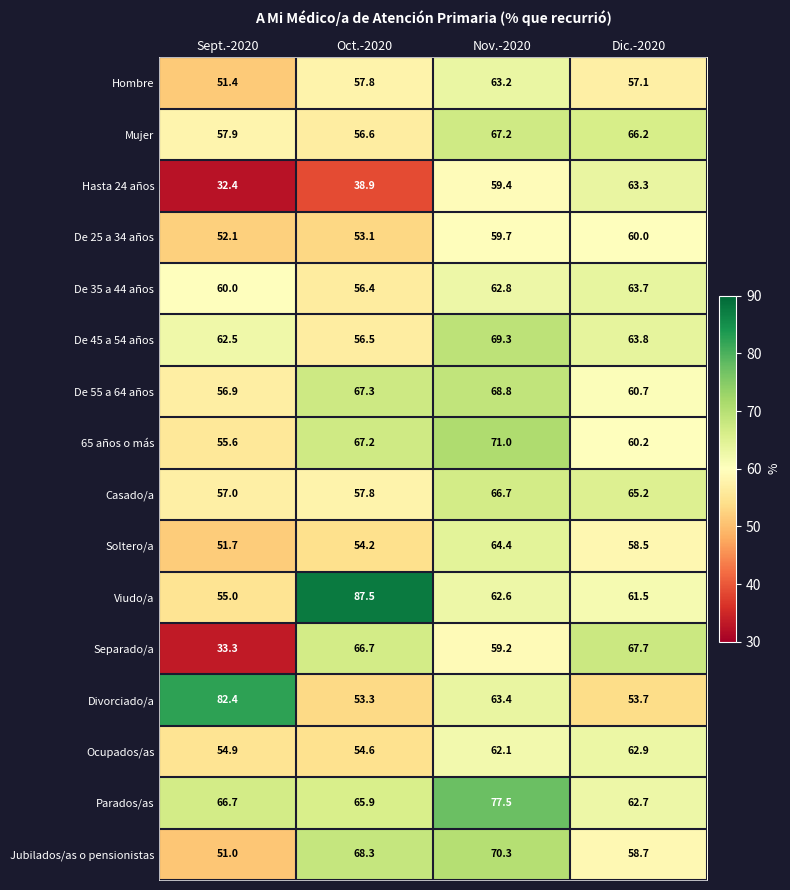

Where does the De 55 a 64 años series first go above 67?

Oct.-2020